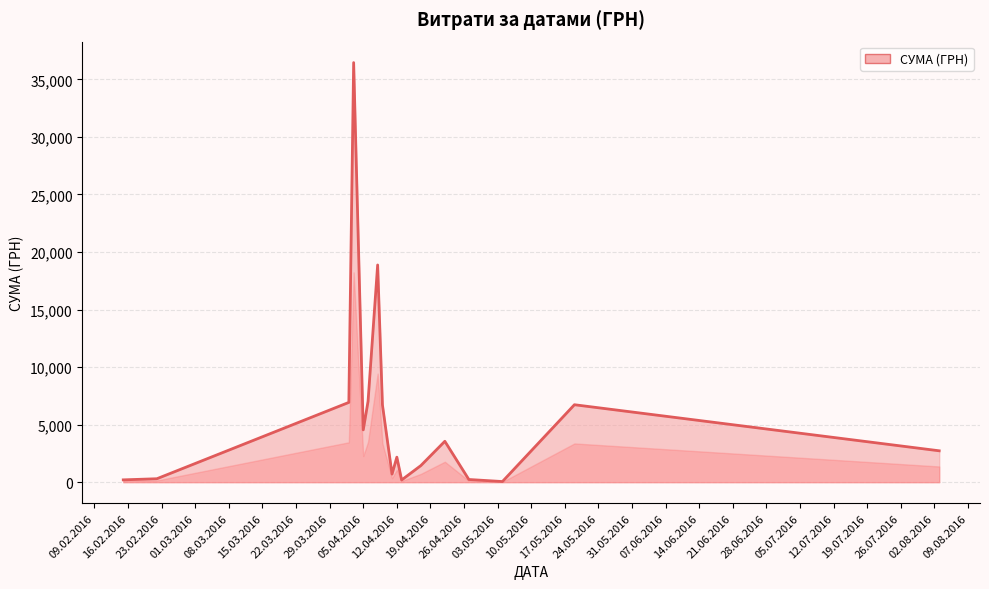

True or false: the data shows 840.8 at 12.04.2016.

False